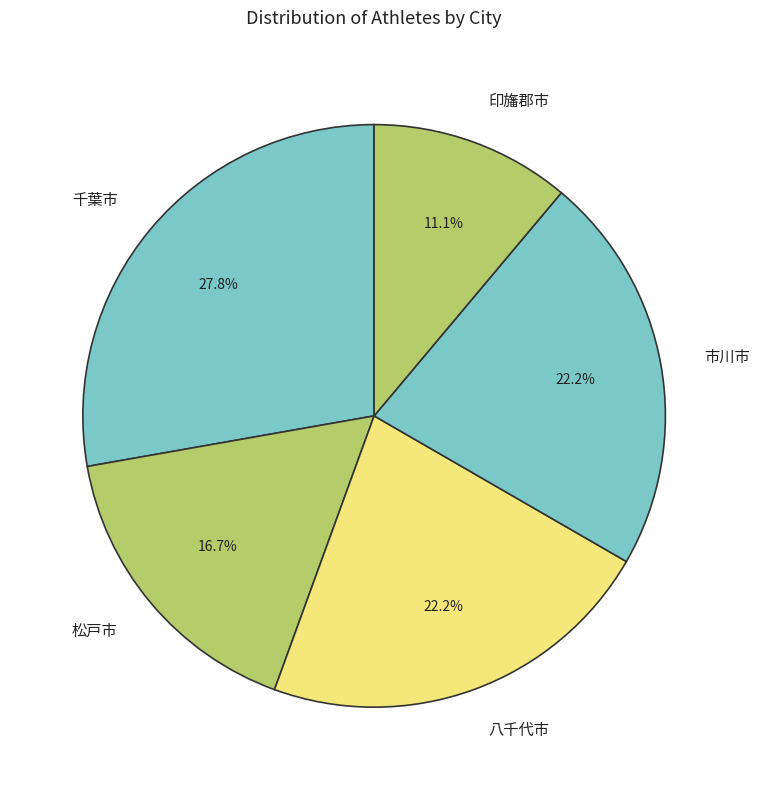

Which slice is the smallest?

印旛郡市